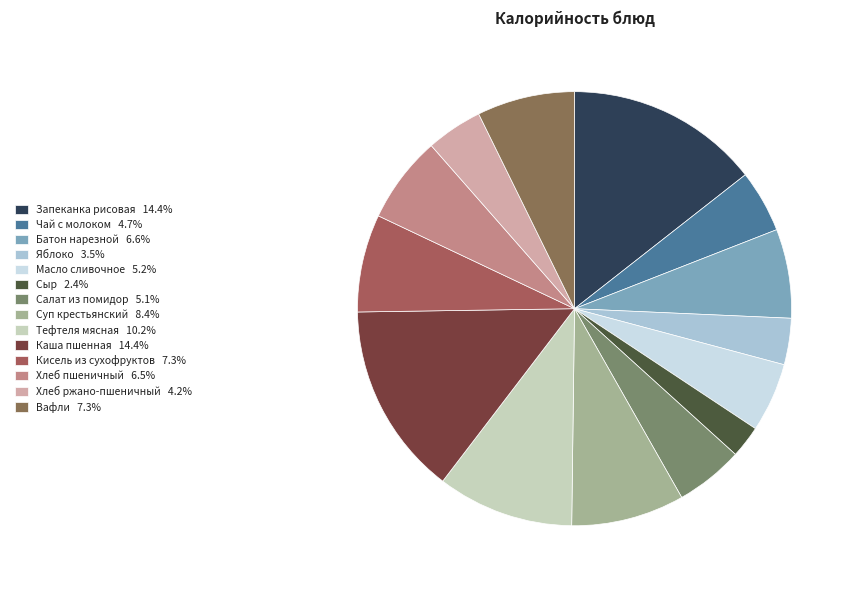

How many slices are in this pie chart?

14